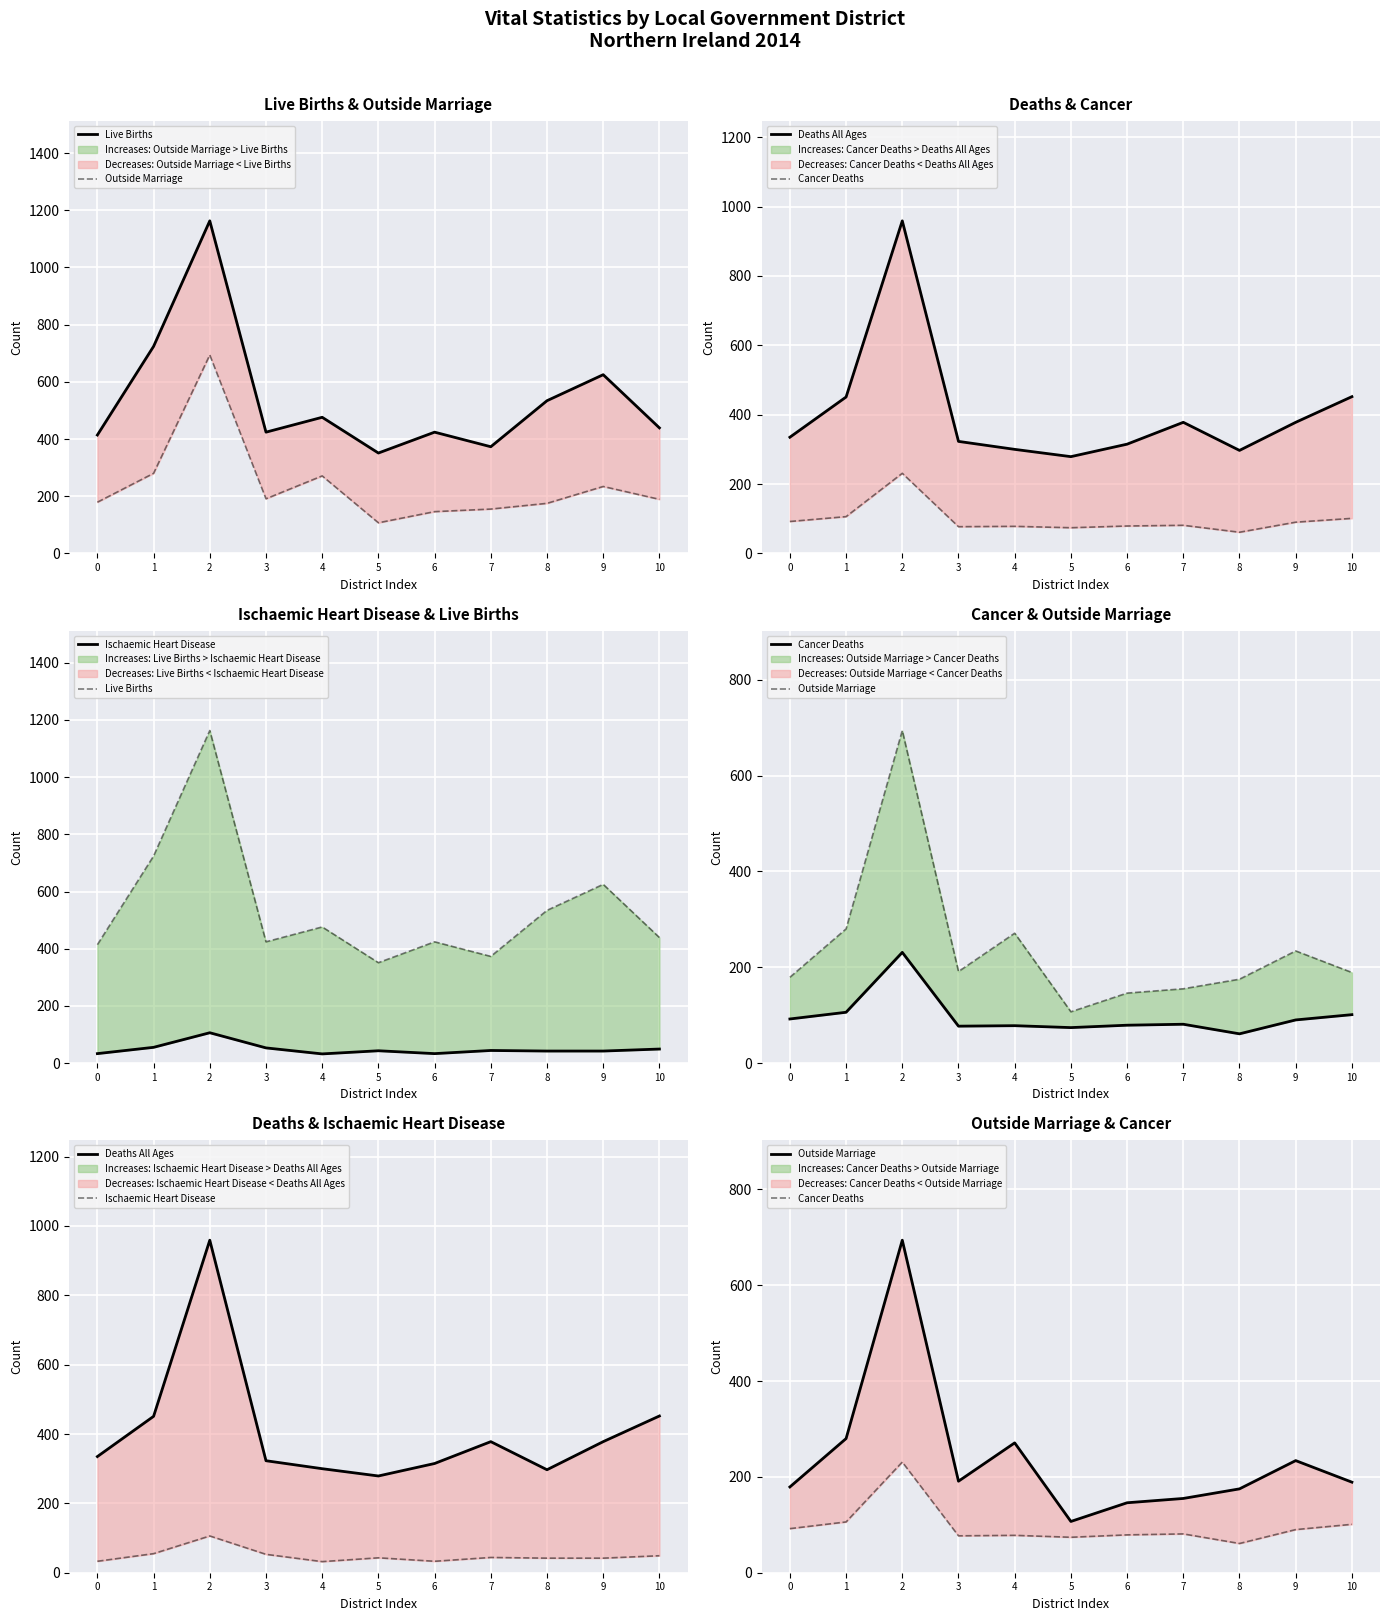

Rank the series at 7 from highest to lowest value.

Deaths All Ages, Live Births, Outside Marriage, Cancer Deaths, Ischaemic Heart Disease